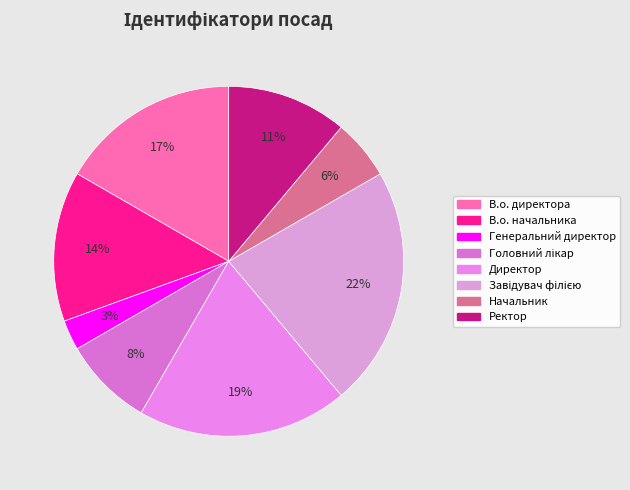

What percentage is NOT represented by Генеральний директор?

97.2%